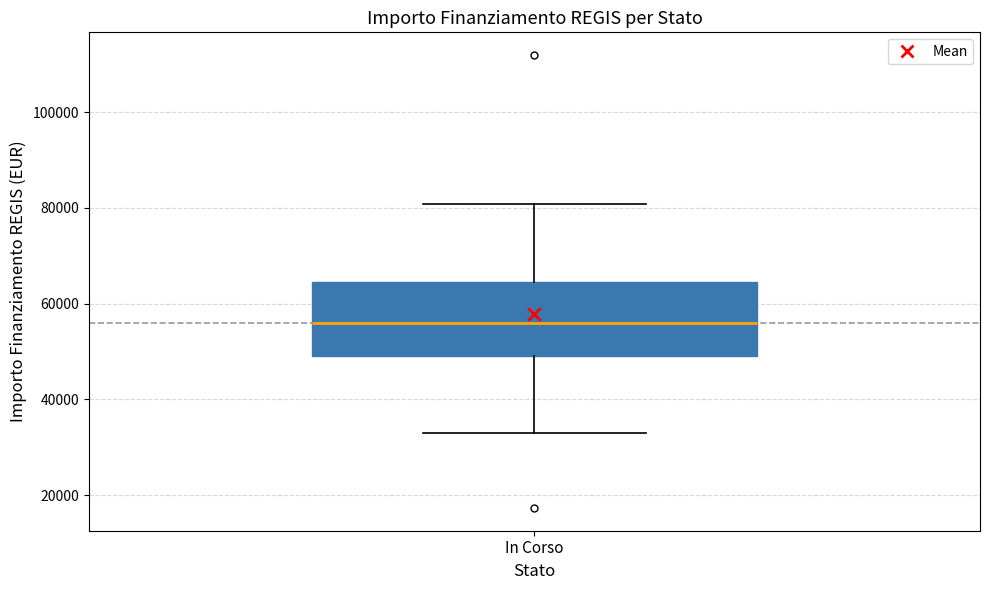

Where does the upper whisker of the box for In Corso end on the y-axis? The values are not printed on the chart, so give them approximately, as read against the axis.

80000